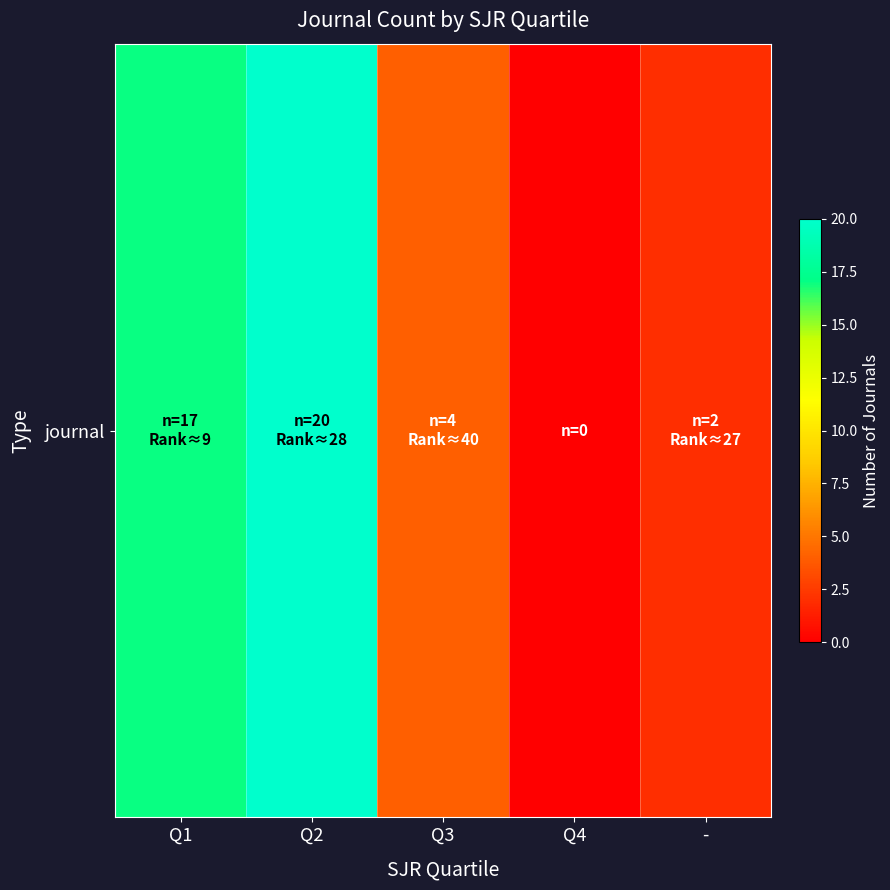

List the labels in order of value, largest first.

Q2, Q1, Q3, -, Q4